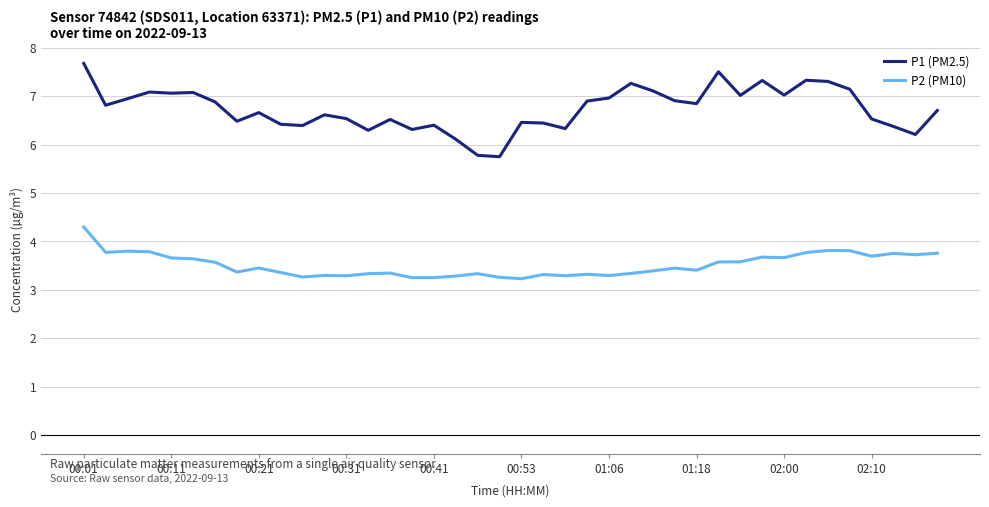

Does the chart have visible grid lines?

Yes